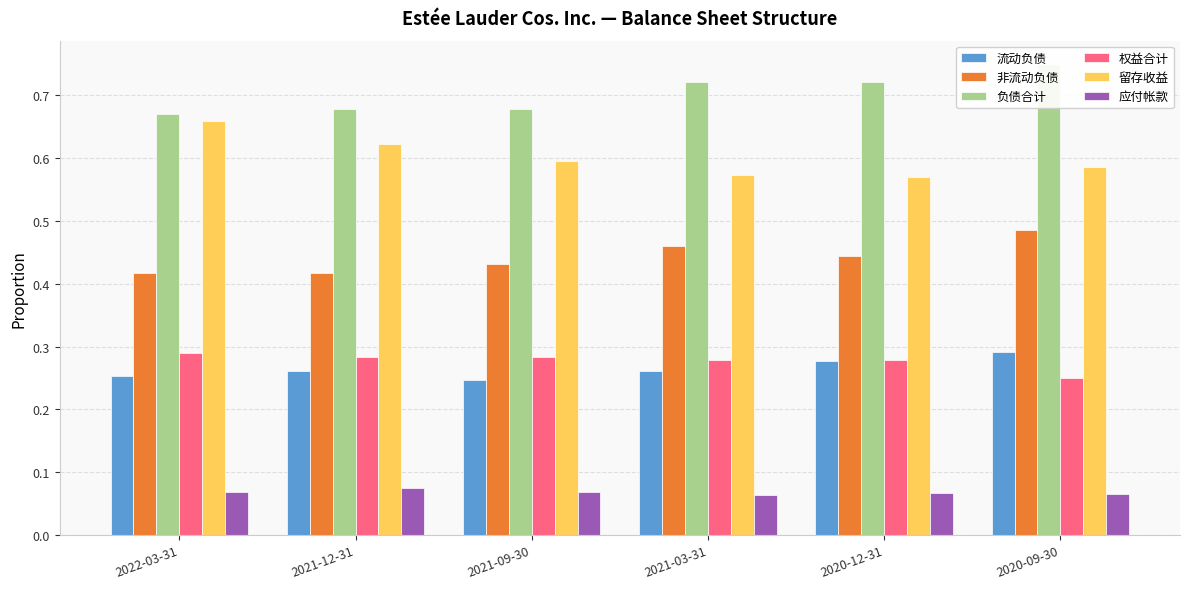

Read the 负债合计 value at 2021-12-31.

0.7